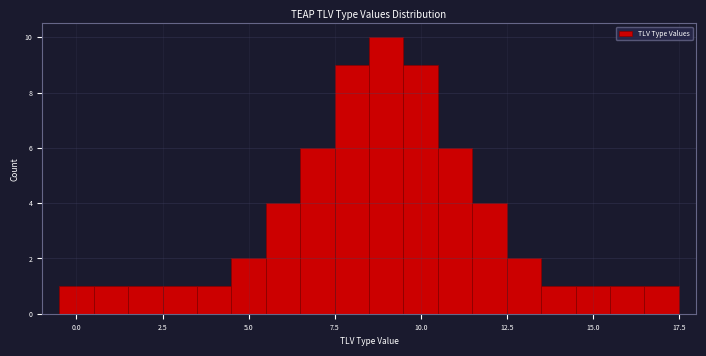

Read against the x-axis, roughly where is the centre of the tallest bar?

9.0